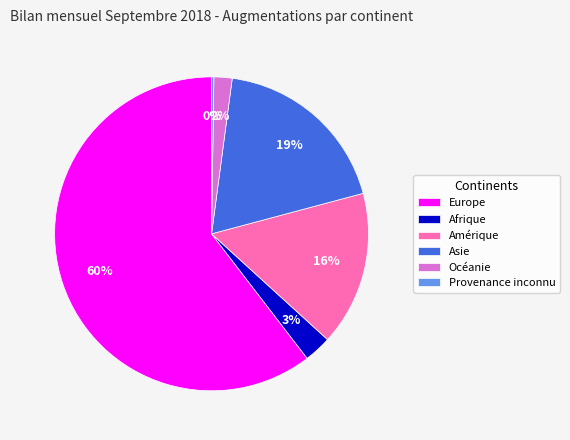

The Amérique slice represents 16% of the pie. True or false?

True